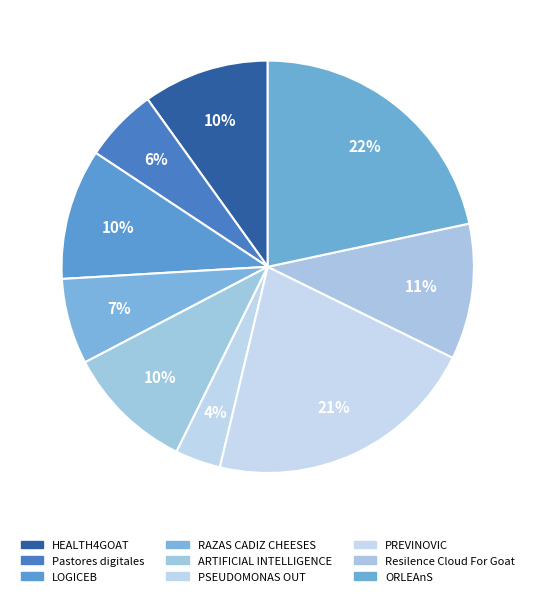

How many slices are in this pie chart?

9